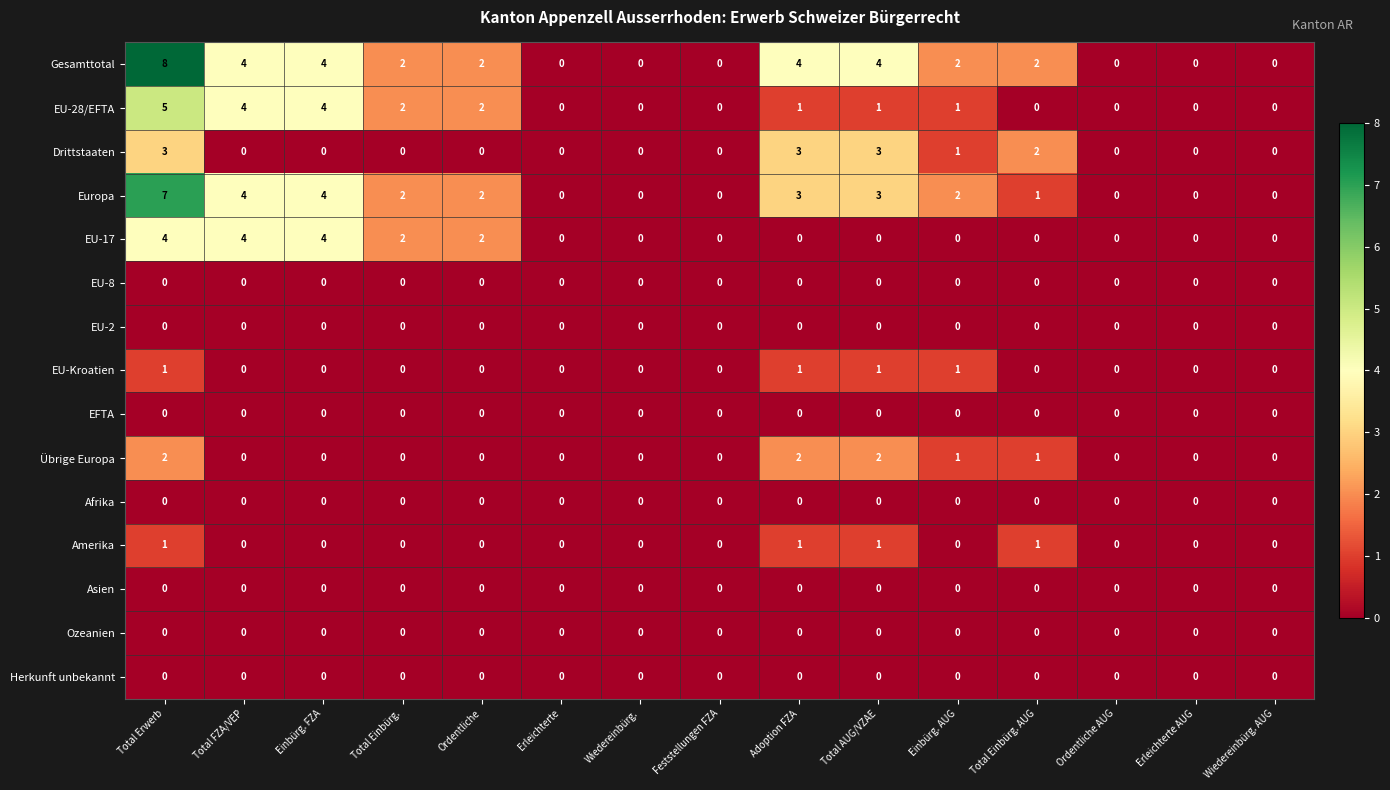

True or false: EU-28/EFTA has a value of -3 at Feststellungen FZA.

False